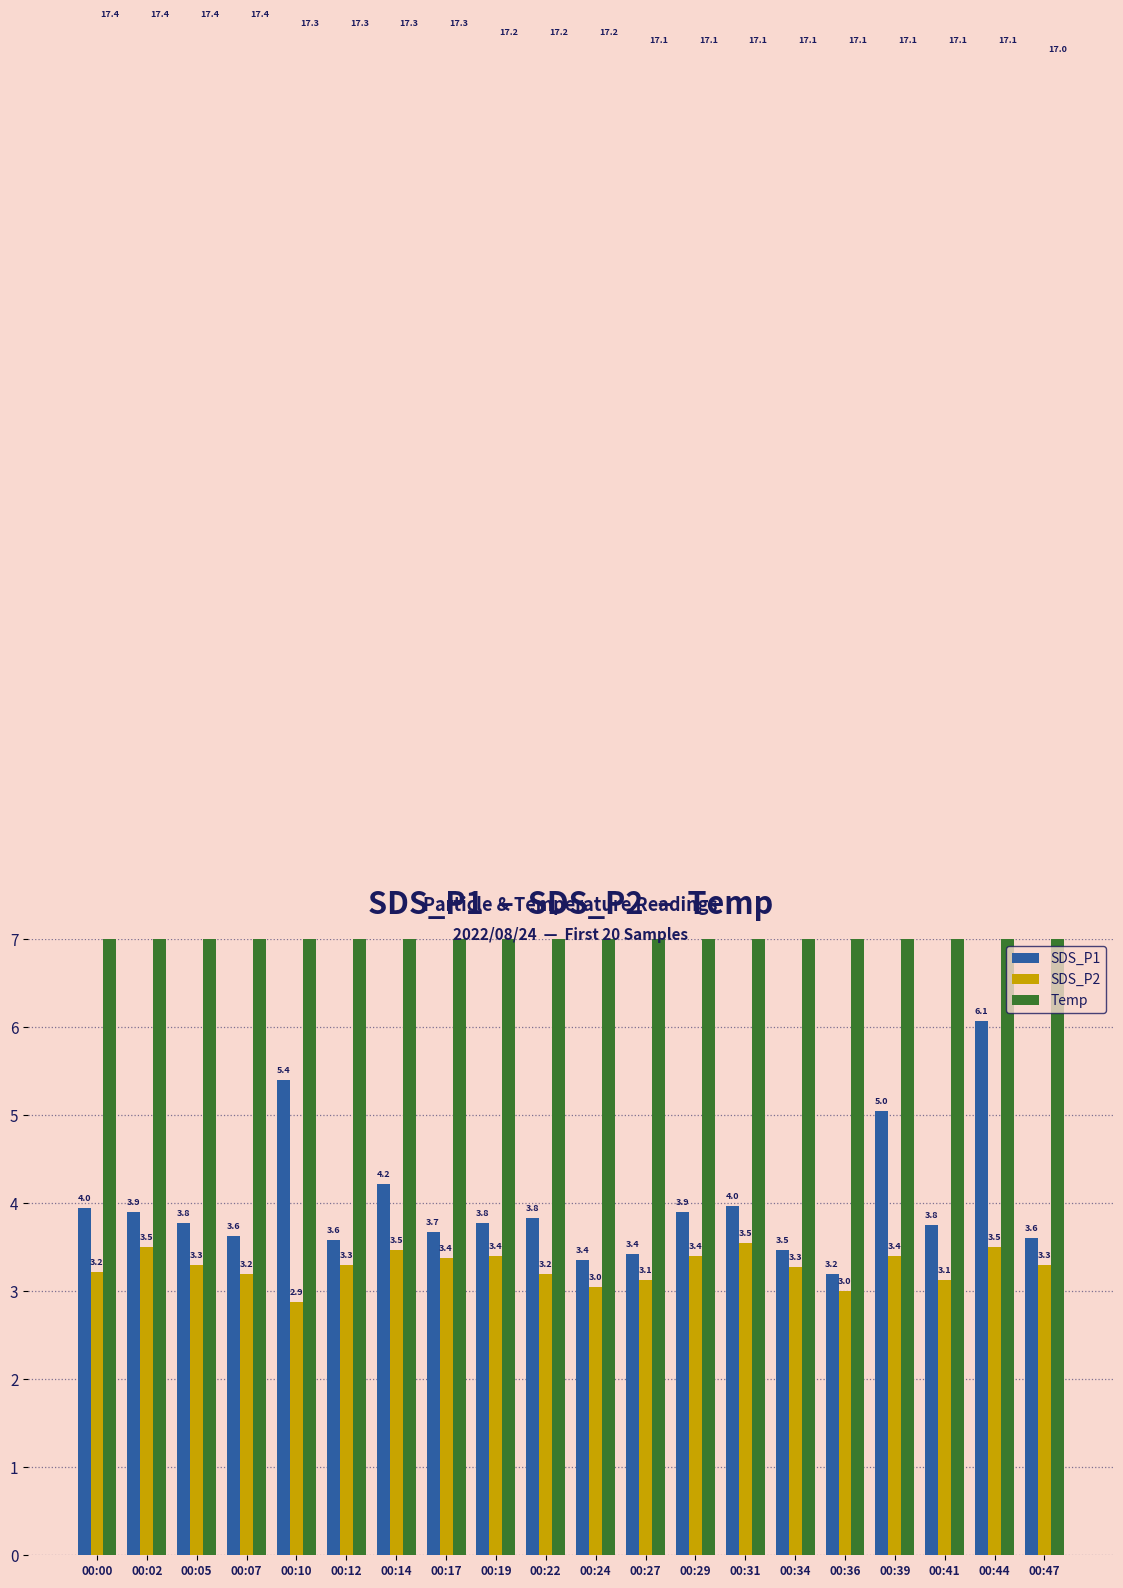

Rank the series by their maximum value, from lowest to highest.

SDS_P2, SDS_P1, Temp